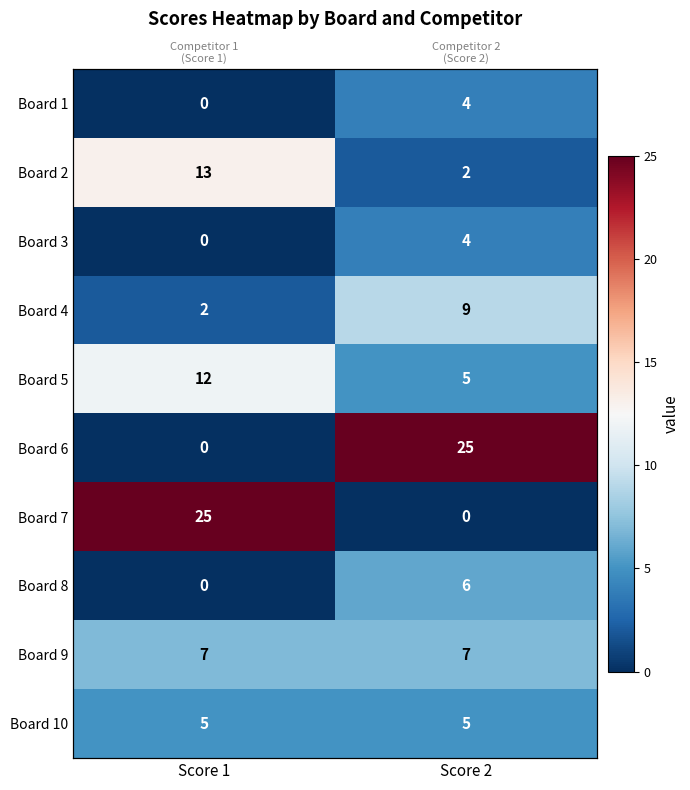

What is the sum of the Board 3 values at Score 1 and Score 2?

4